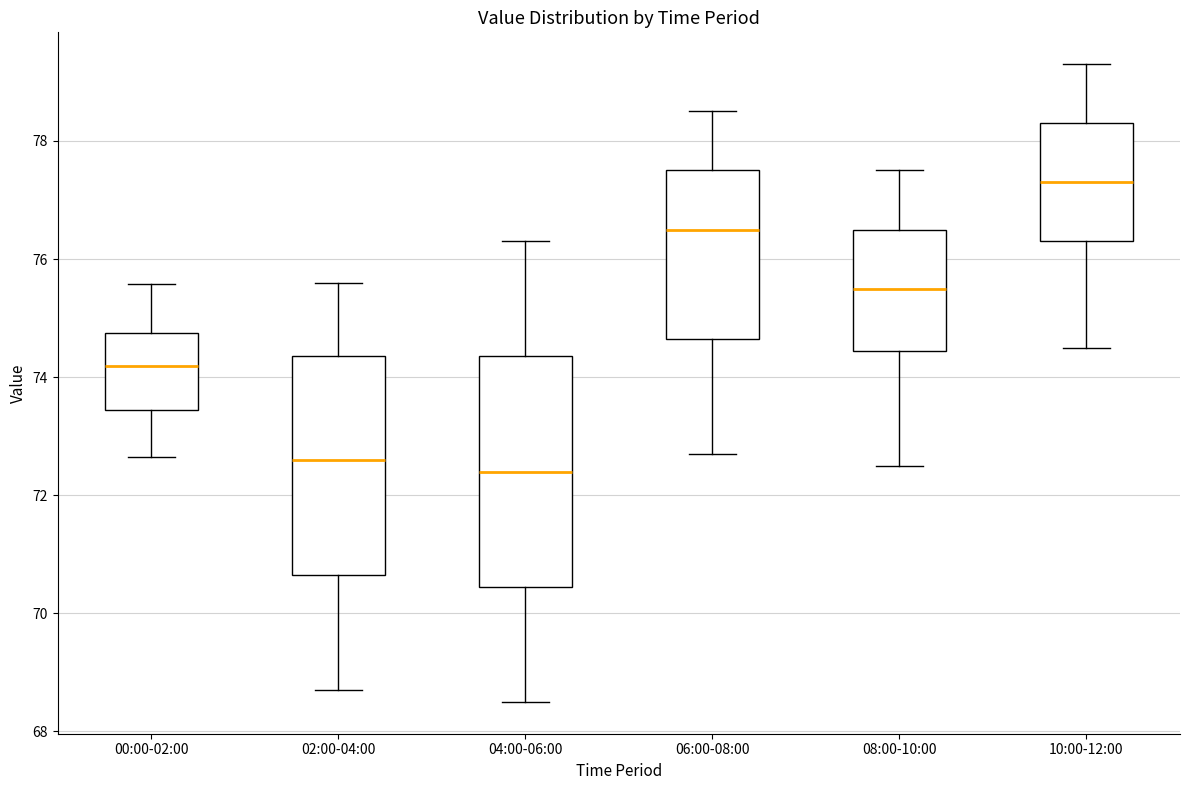

Reading left to right, transcribe this box plot: for each box, give where its median line is, the range the box spans, and where its two whiskers end, as read against the y-axis. The values are not printed on the chart, so give them approximately, as read against the axis.

00:00-02:00: median 74.2, box 73.4 to 74.8, whiskers 72.6 to 75.6
02:00-04:00: median 72.6, box 70.6 to 74.4, whiskers 68.8 to 75.6
04:00-06:00: median 72.4, box 70.4 to 74.4, whiskers 68.6 to 76.4
06:00-08:00: median 76.6, box 74.6 to 77.6, whiskers 72.8 to 78.6
08:00-10:00: median 75.6, box 74.4 to 76.6, whiskers 72.6 to 77.6
10:00-12:00: median 77.4, box 76.4 to 78.4, whiskers 74.6 to 79.4